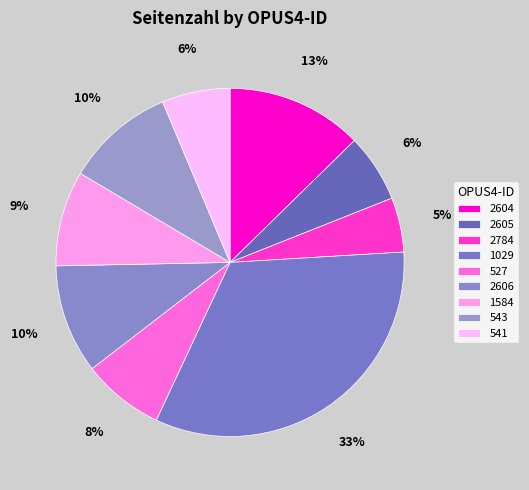

Rank the categories by value from lowest to highest.

2784, 2605, 541, 527, 1584, 2606, 543, 2604, 1029